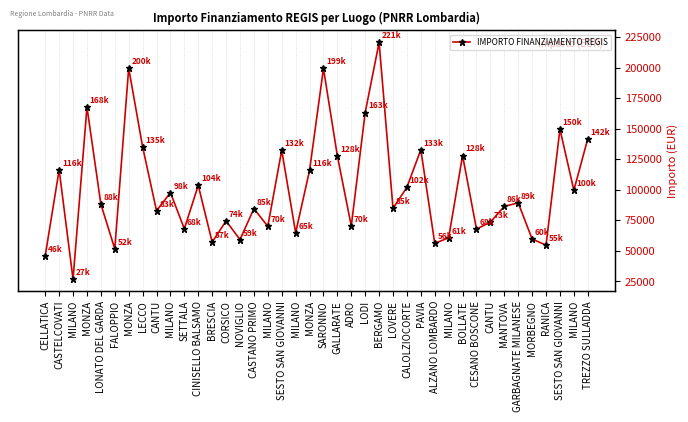

Reading left to right, transcribe all the data shown in this chart.

46044.5	116324.6	26730.0	167724.8	88213.8	51620.1	199567.7	135157.2	82798.6	97694.9	68057.8	103619.9	57160.7	74486.0	59229.0	84538.8	70120.9	132279.7	64886.6	115789.8	199303.9	127674.8	70397.4	163198.8	220663.0	84744.5	102092.5	132781.0	56181.6	60687.8	128032.6	67843.7	73496.1	86448.2	89266.3	59681.5	54682.1	149604.4	99582.8	141794.5